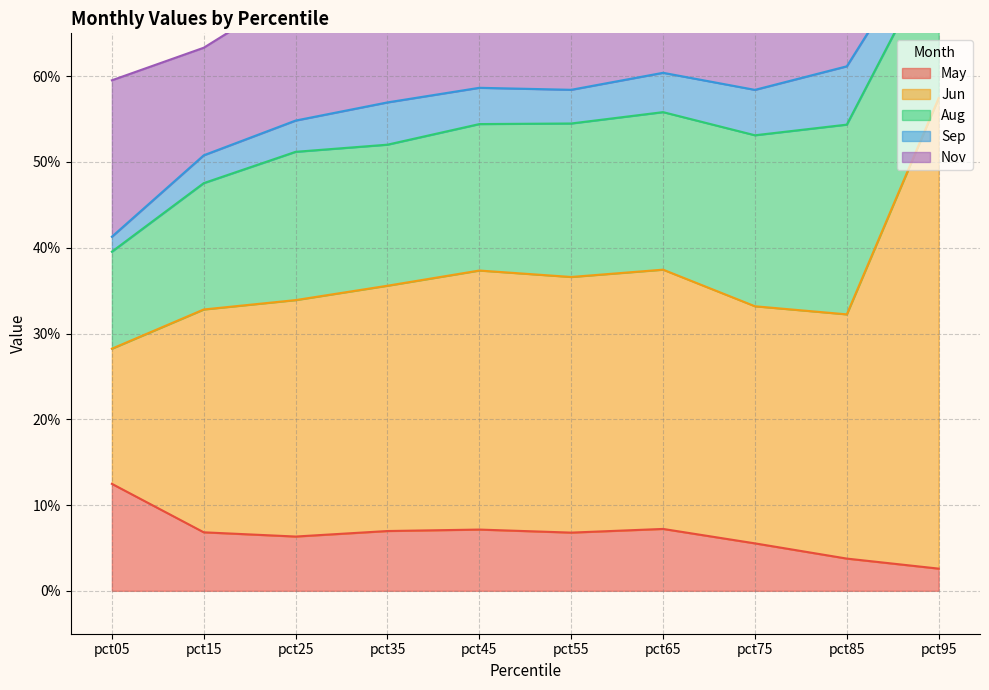

What is the spread (max minus min) of values at pct85?

0.2